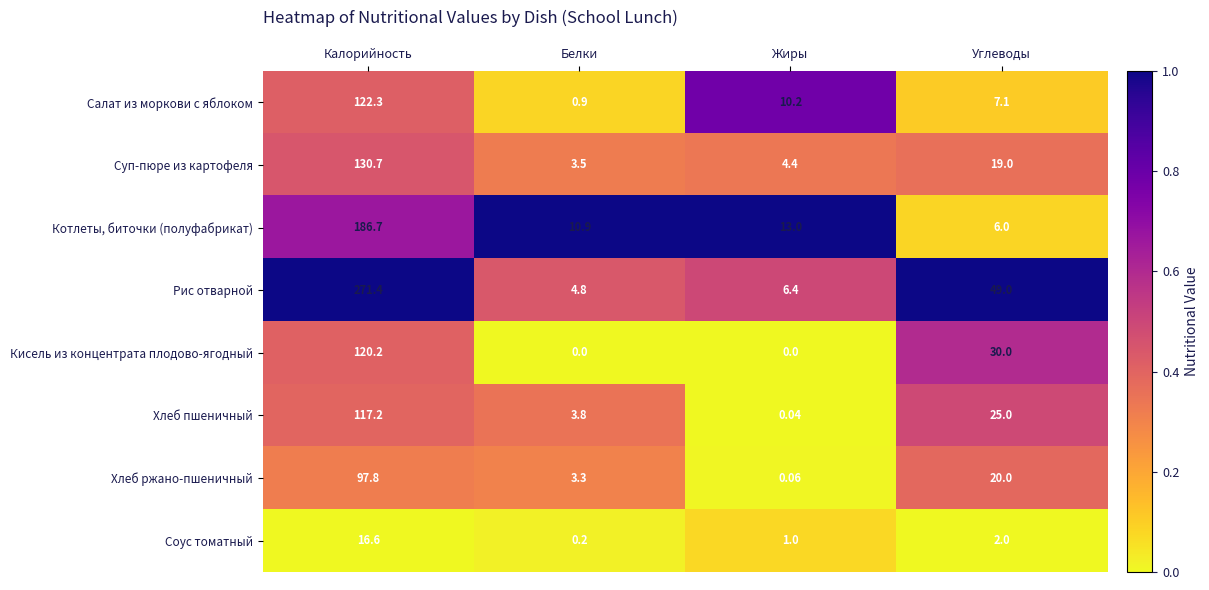

At which label is Хлеб ржано-пшеничный closest to 48?

Углеводы